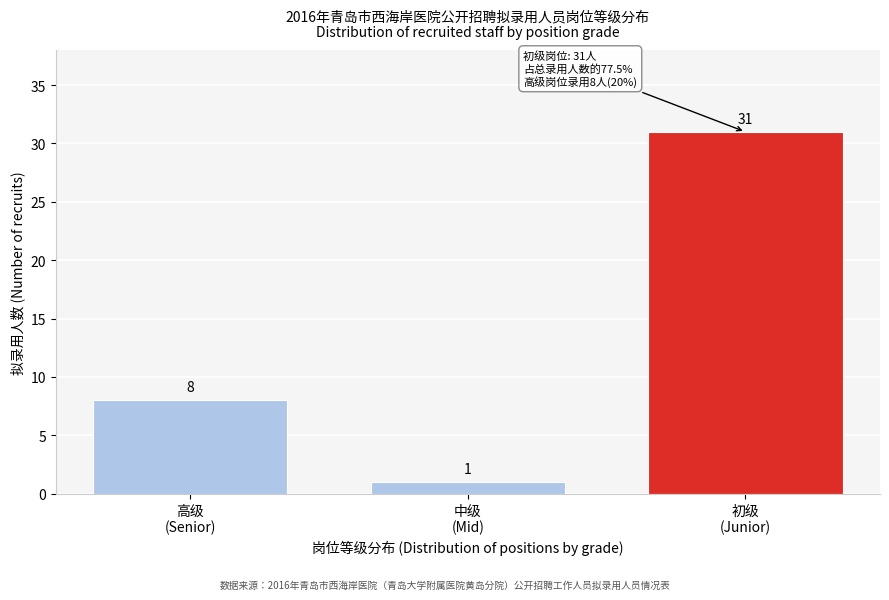

Reading left to right, transcribe all the data shown in this chart.

8	1	31